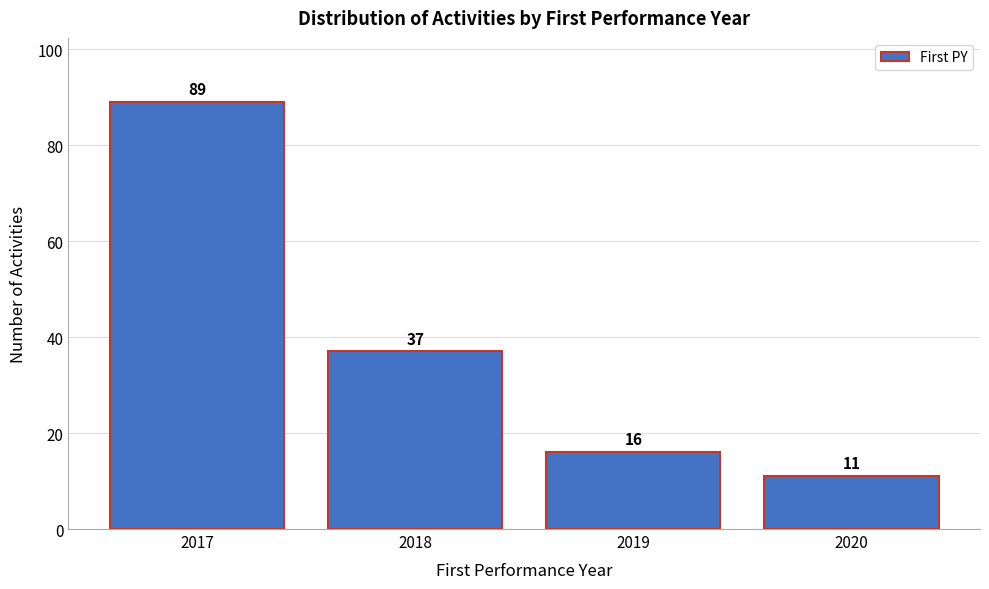

Reading left to right, list every bar in this chart as the range it spans on the x-axis followed by its height.

2016.5 to 2017.5: 89
2017.5 to 2018.5: 37
2018.5 to 2019.5: 16
2019.5 to 2020.5: 11